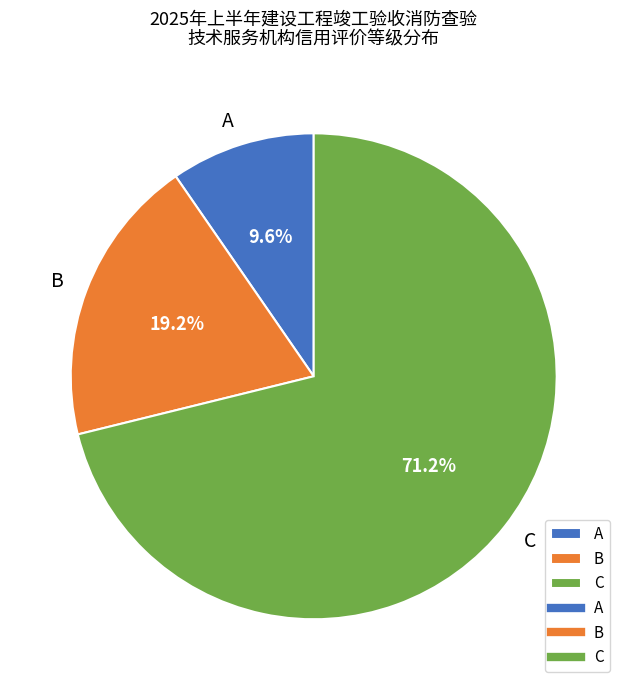

Count the number of slices in the pie.

3